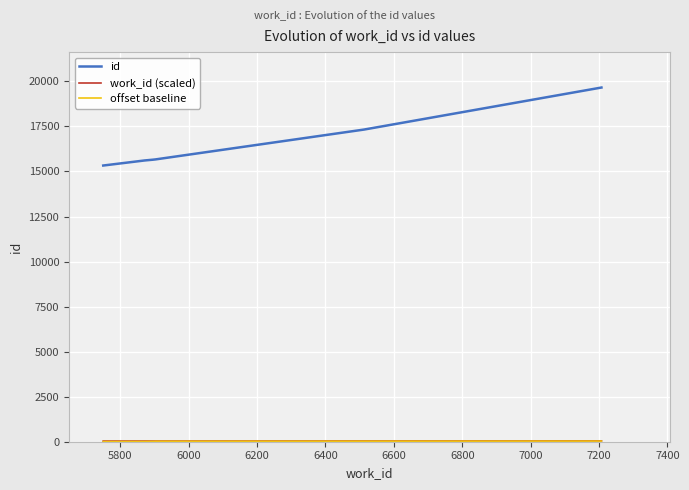

What is the minimum value for id?

15330.0